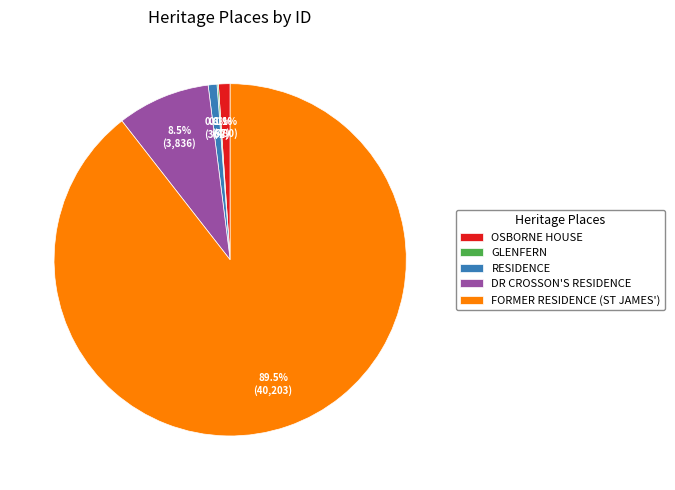

Which has a higher value, RESIDENCE or DR CROSSON'S RESIDENCE?

DR CROSSON'S RESIDENCE